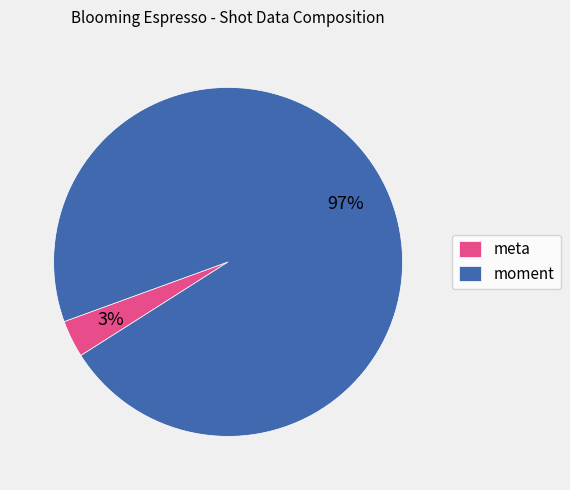

How many slices are in this pie chart?

2